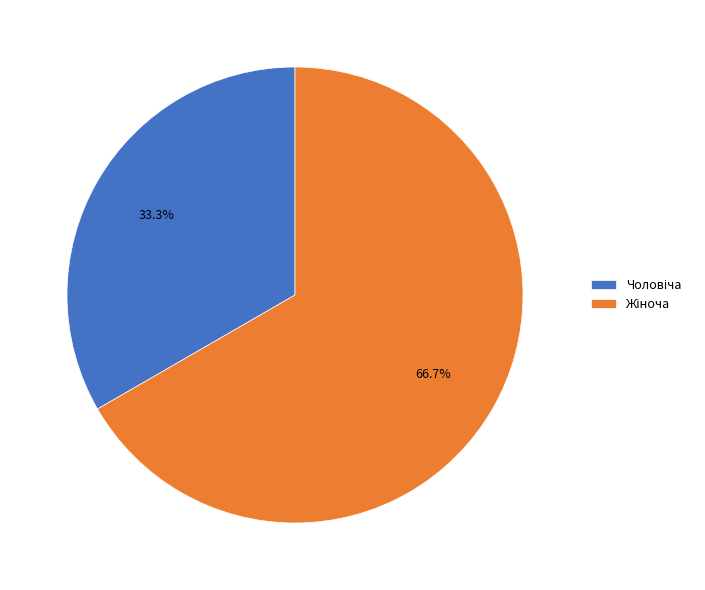

How many segments does this pie chart have?

2